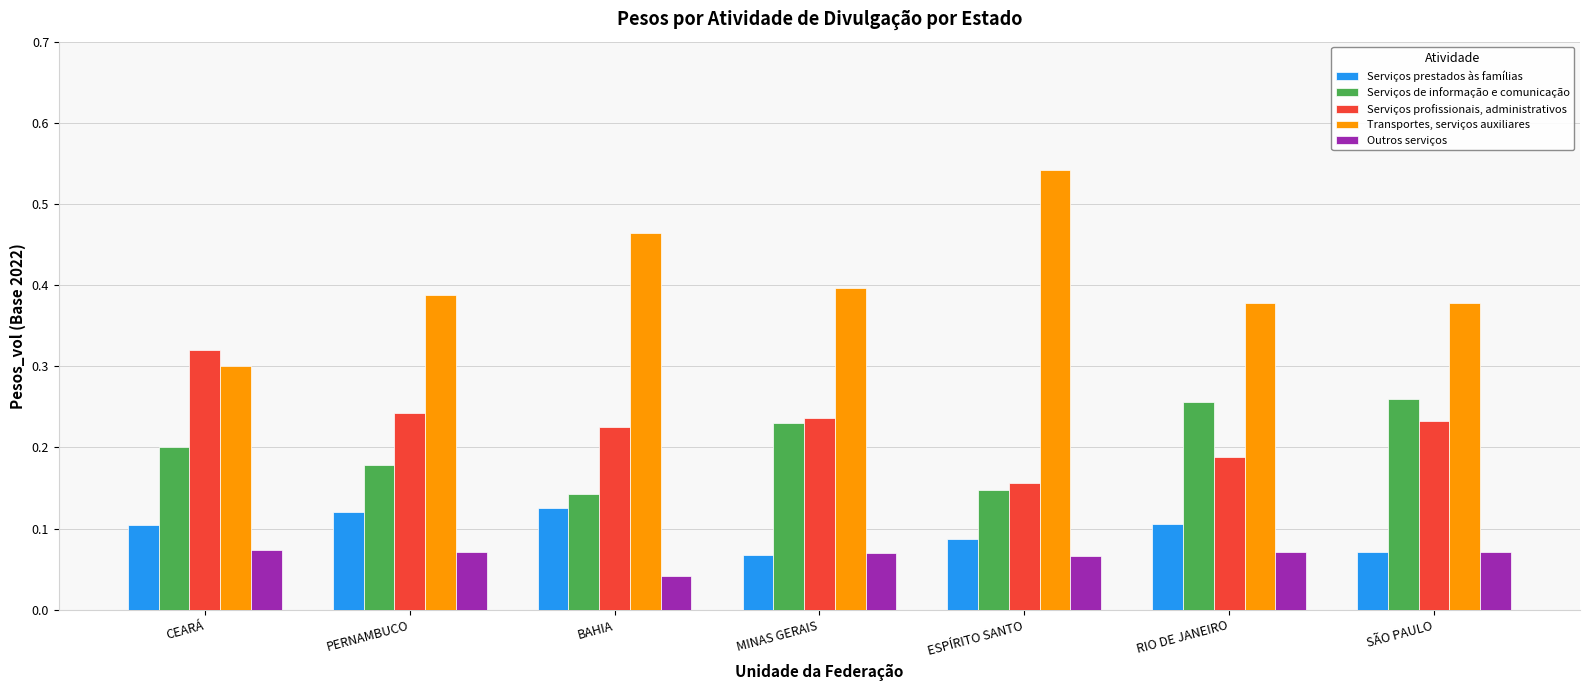

What is the label of the 6th bar from the right?

PERNAMBUCO